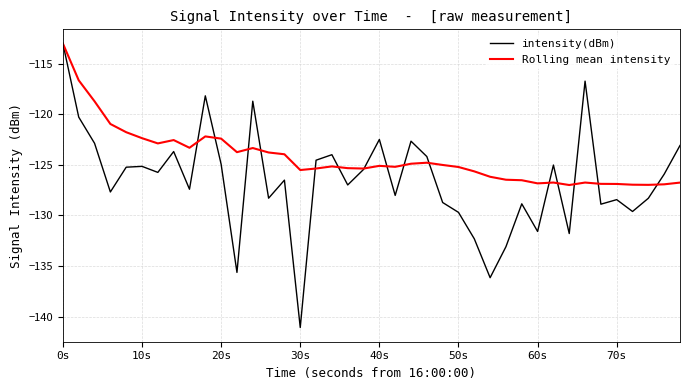

Does the chart display data point markers on the line(s)?

No